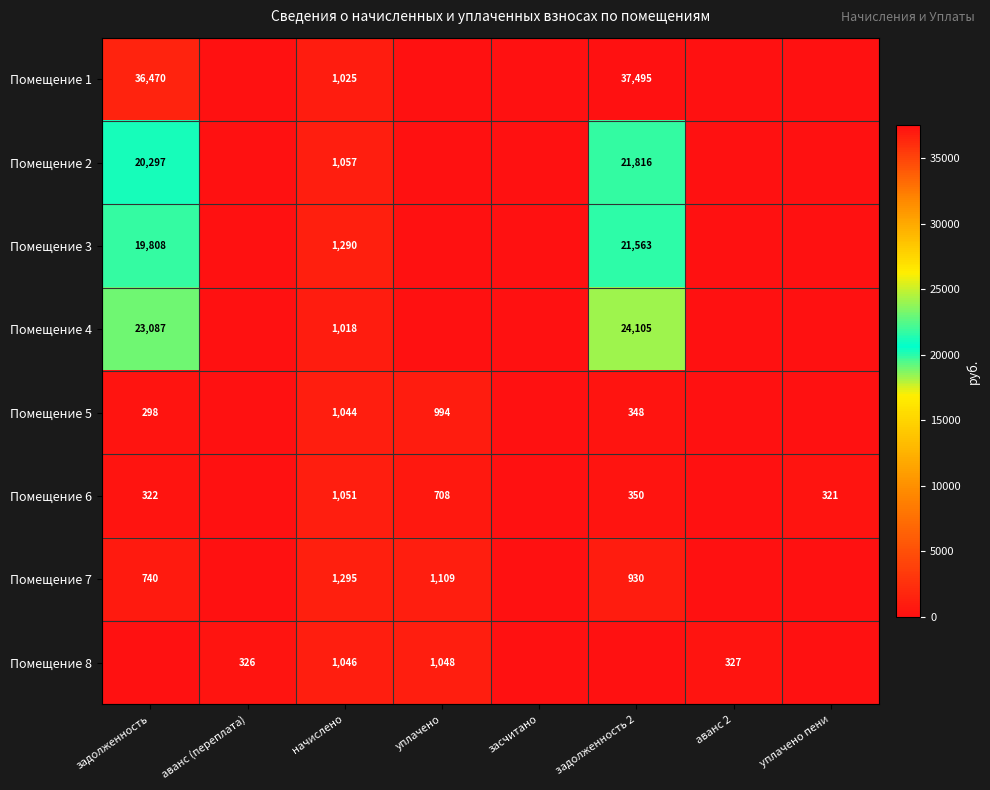

Count the number of categories in the chart.

8